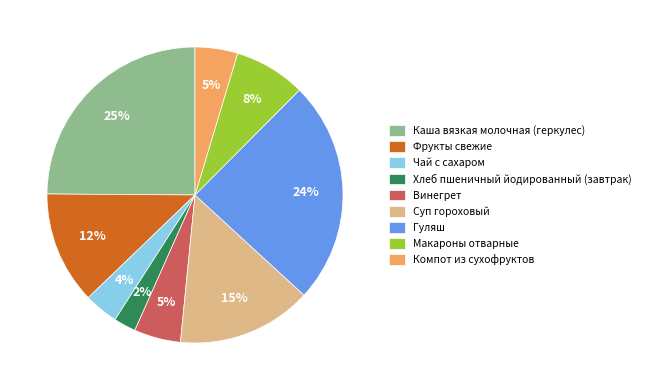

Is Гуляш the majority of the pie?

No